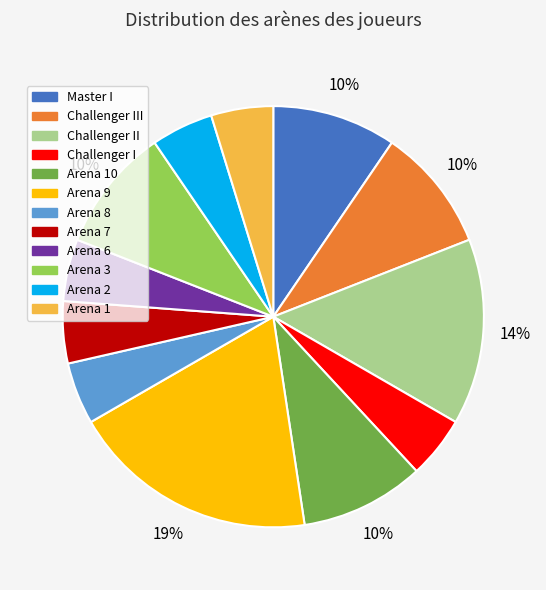

Is there any slice that represents more than half of the pie?

No